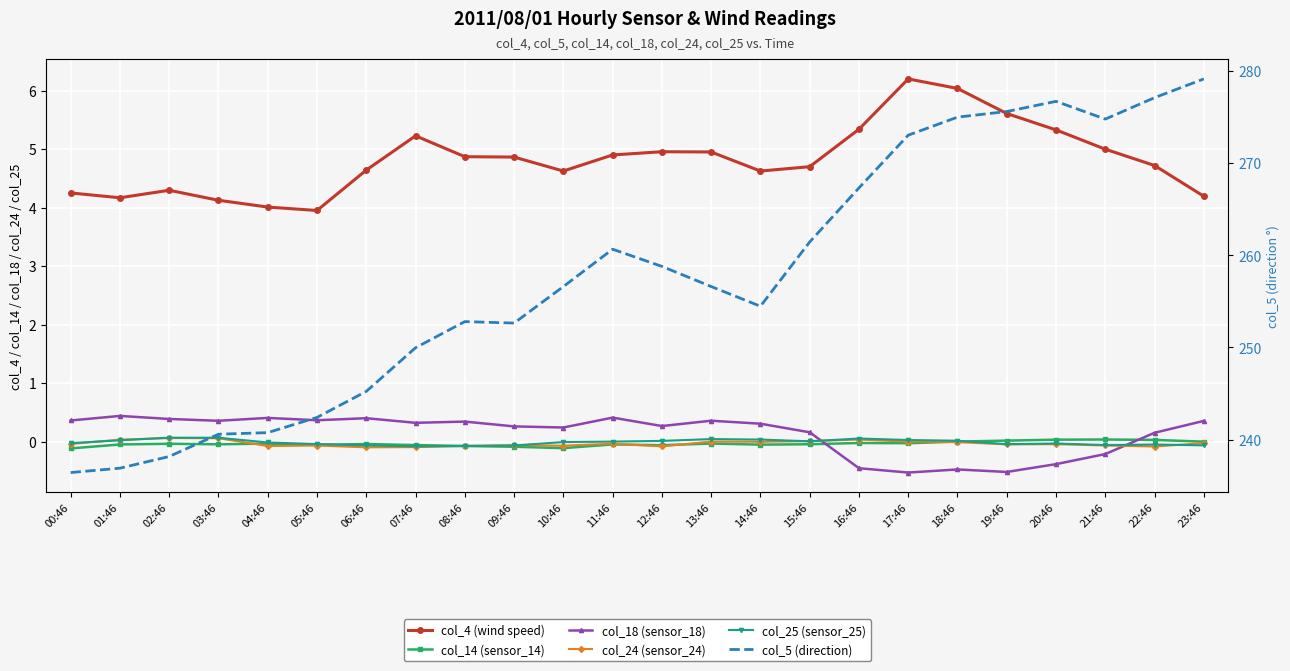

True or false: col_18 (sensor_18) and col_4 (wind speed) intersect in this chart.

False